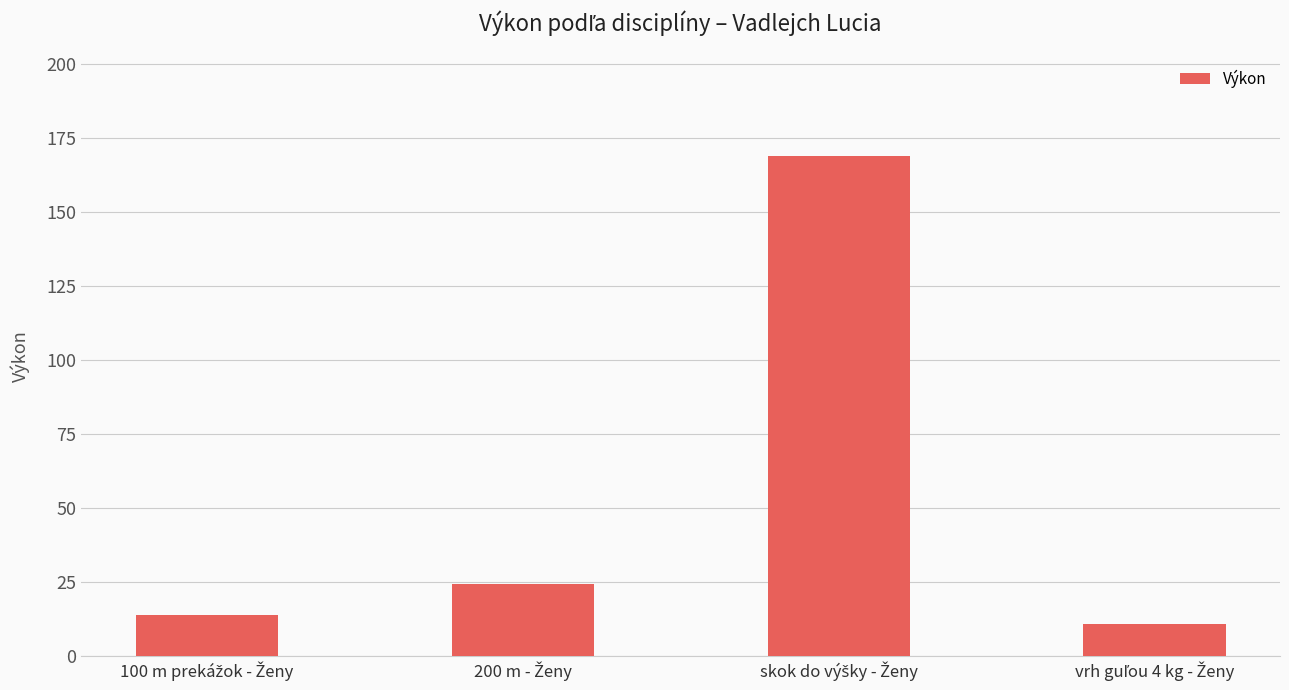

What is the value of the 1st bar from the left?

13.9